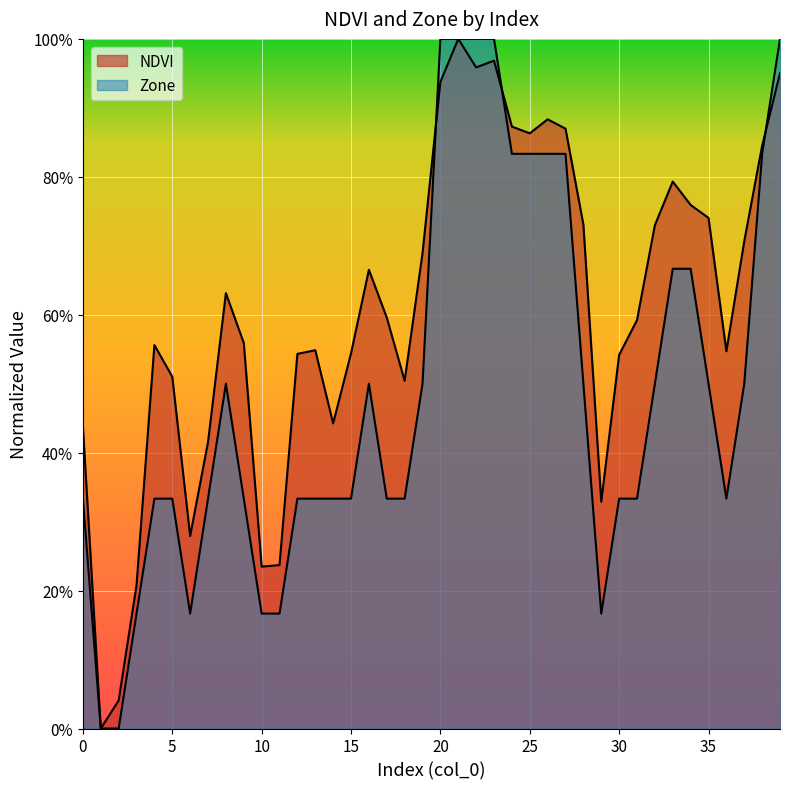

True or false: NDVI and Zone intersect in this chart.

True